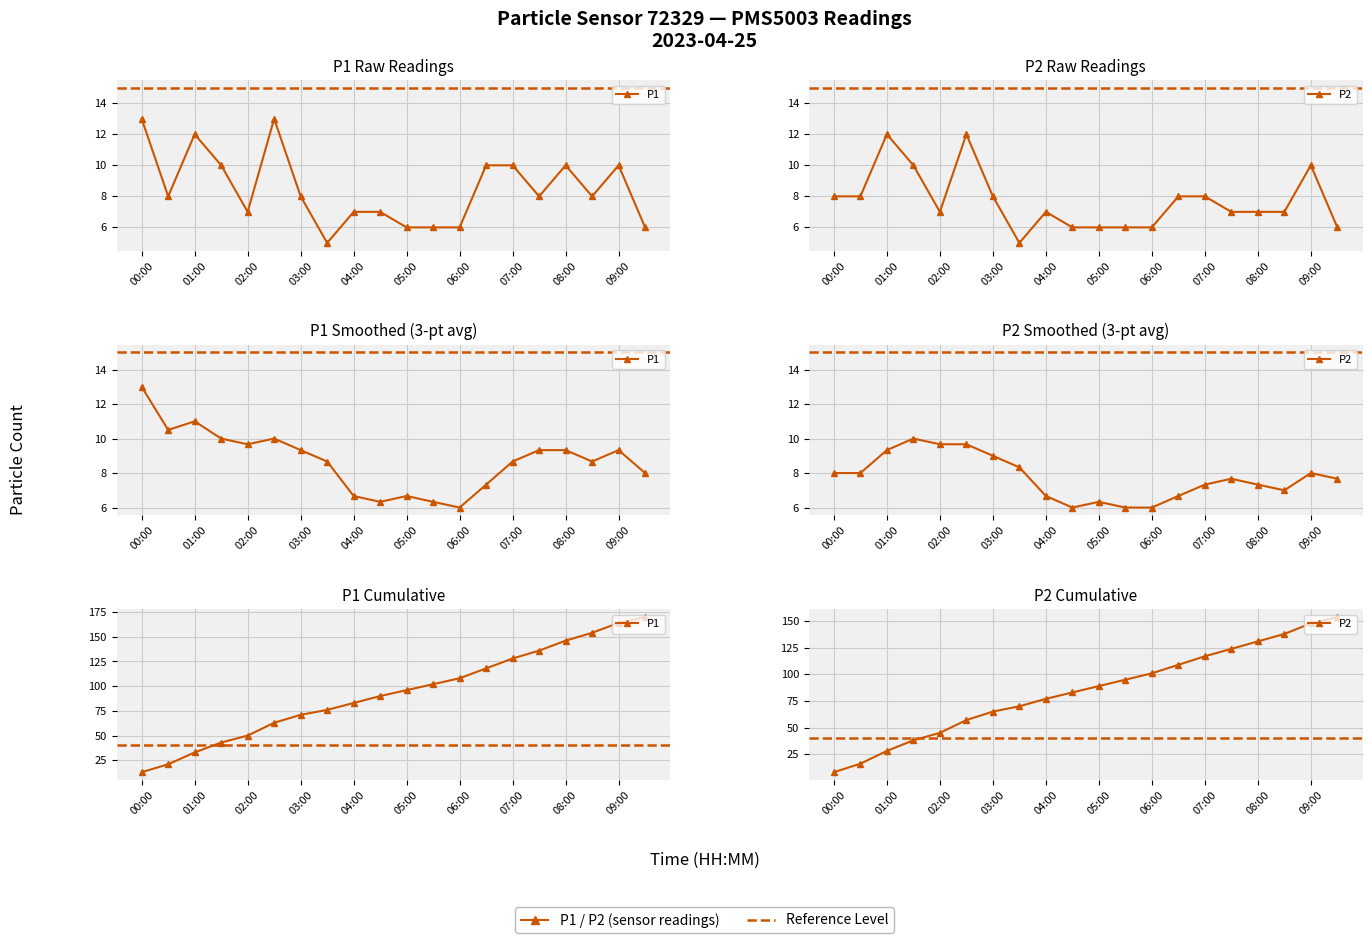

Reading left to right, transcribe all the data shown in this chart.

P1: 13	21	33	43	50	63	71	76	83	90	96	102	108	118	128	136	146	154	164	170
P2: 8	16	28	38	45	57	65	70	77	83	89	95	101	109	117	124	131	138	148	154